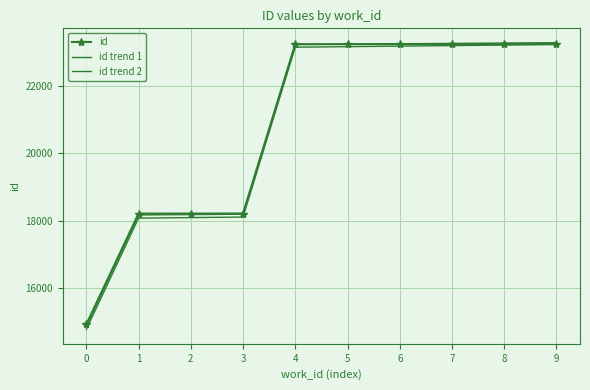

What is the difference between the maximum and minimum values in the id trend 2 series?

8495